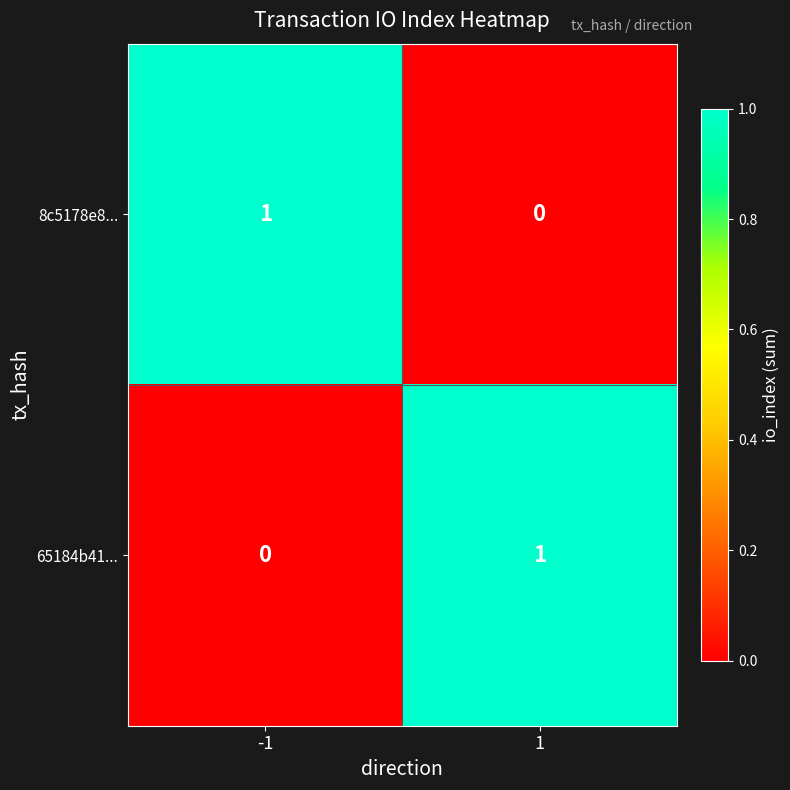

Rank the series at -1 from highest to lowest value.

8c5178e8..., 65184b41...